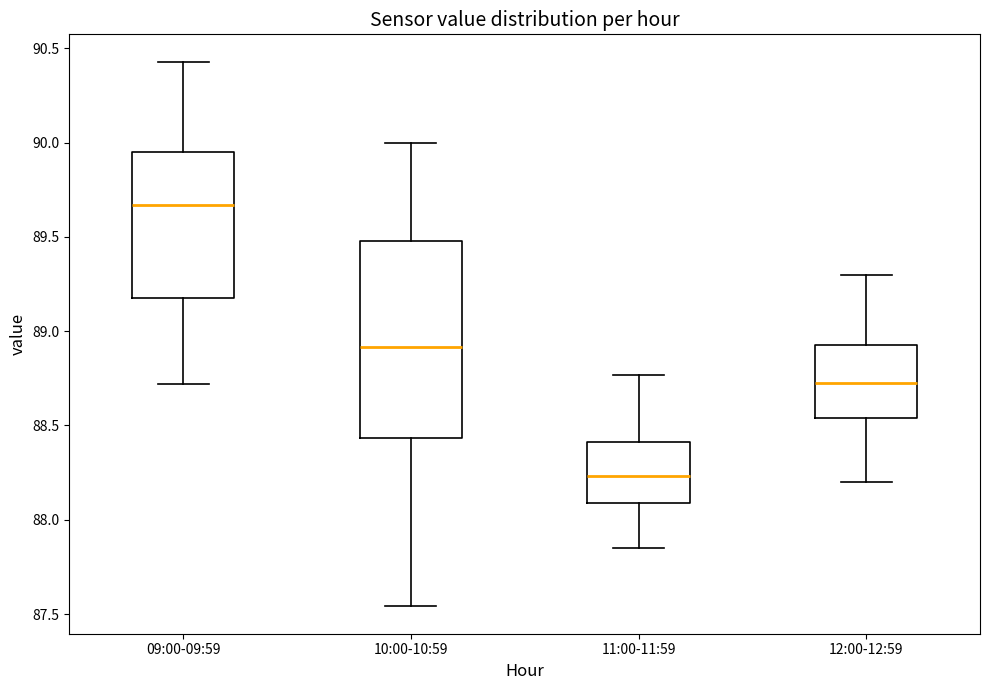

Reading left to right, read every box against the y-axis: the position of its median line, the range the box covers, and the ends of its whiskers. The values are not printed on the chart, so give them approximately, as read against the axis.

09:00-09:59: median 89.65, box 89.20 to 89.95, whiskers 88.70 to 90.45
10:00-10:59: median 88.90, box 88.45 to 89.50, whiskers 87.55 to 90.00
11:00-11:59: median 88.25, box 88.10 to 88.40, whiskers 87.85 to 88.75
12:00-12:59: median 88.75, box 88.55 to 88.95, whiskers 88.20 to 89.30